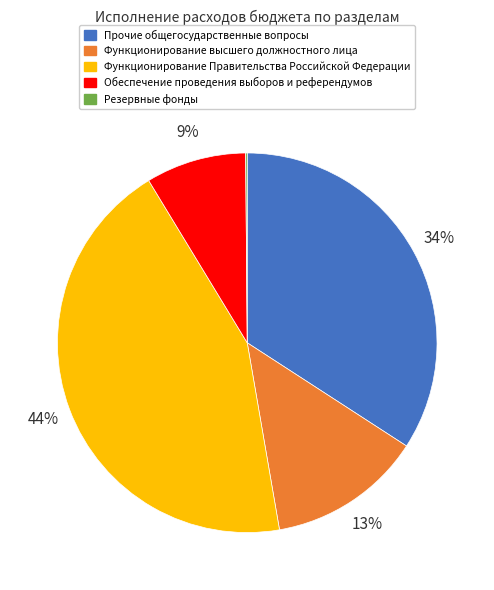

Is there any slice that represents more than half of the pie?

No